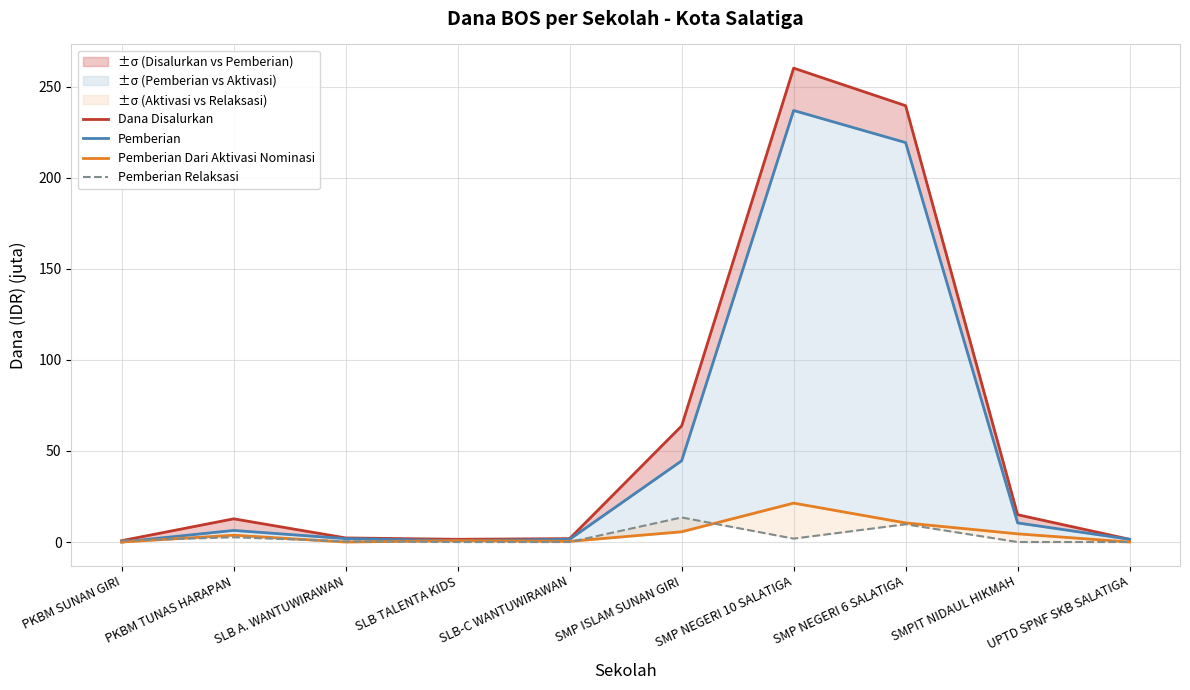

What position from the left is SLB-C WANTUWIRAWAN?

5